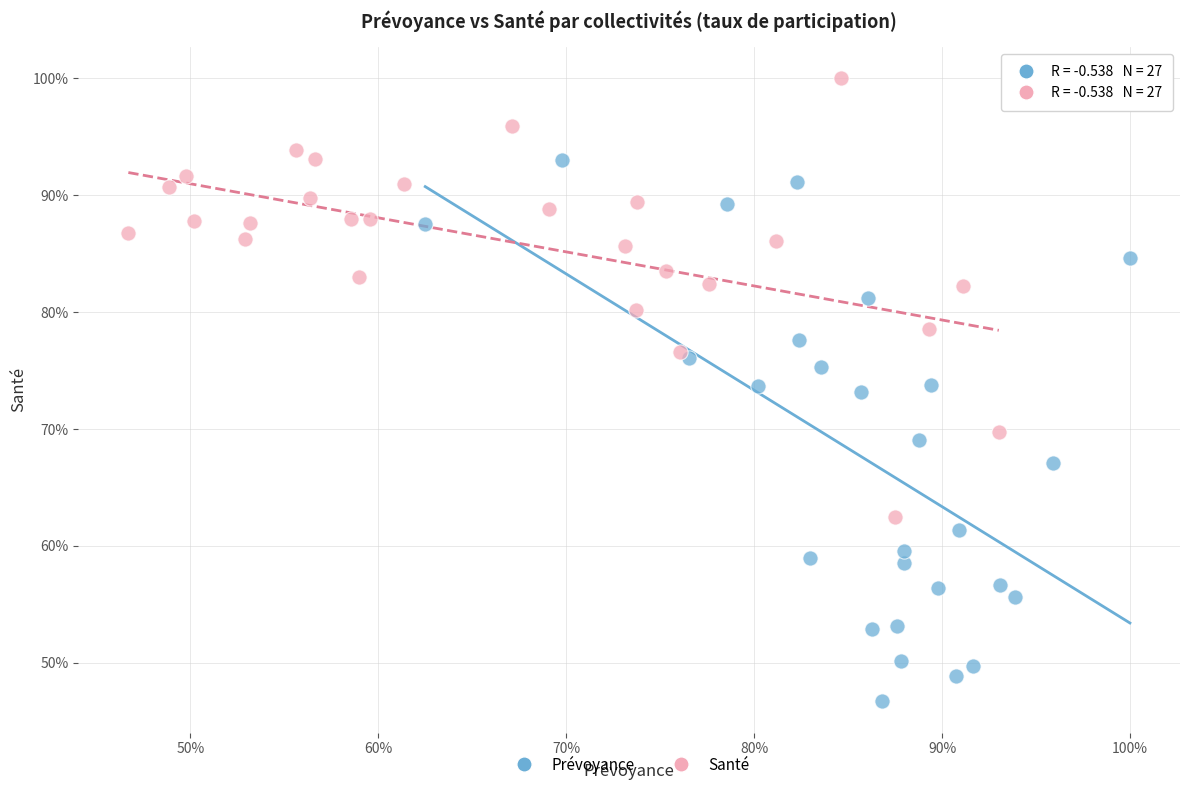

What are all the series names shown in the legend?

Prévoyance, Santé